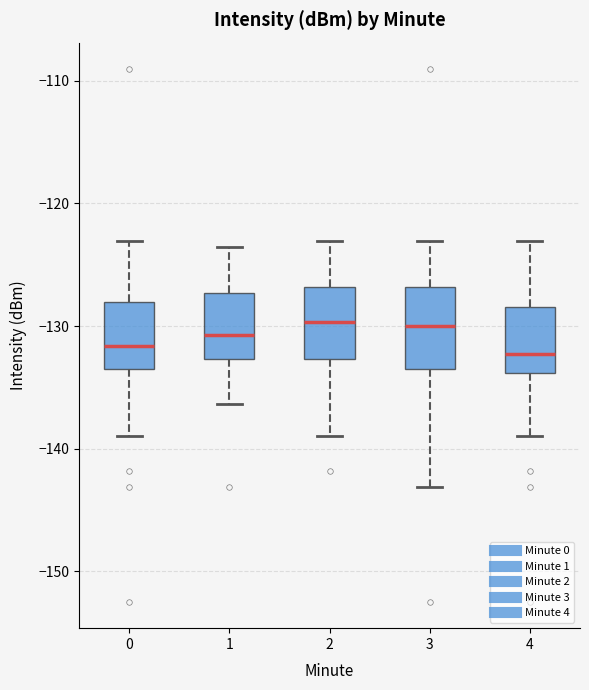

Where is the lower edge of the box at x = 1 on the y-axis? The values are not printed on the chart, so give them approximately, as read against the axis.

-133